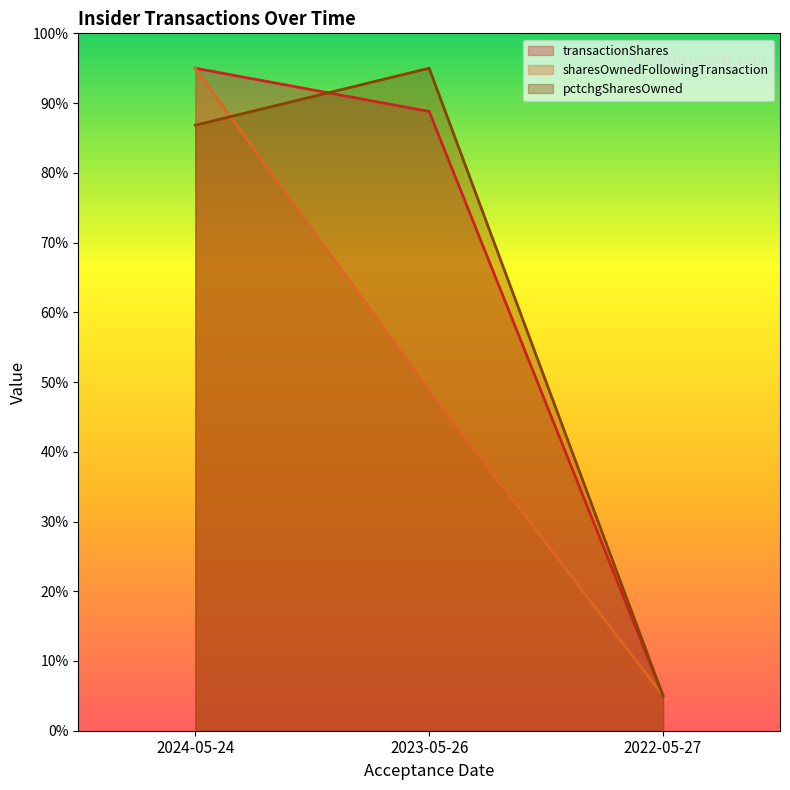

Which category has the highest value across all series?

2024-05-24